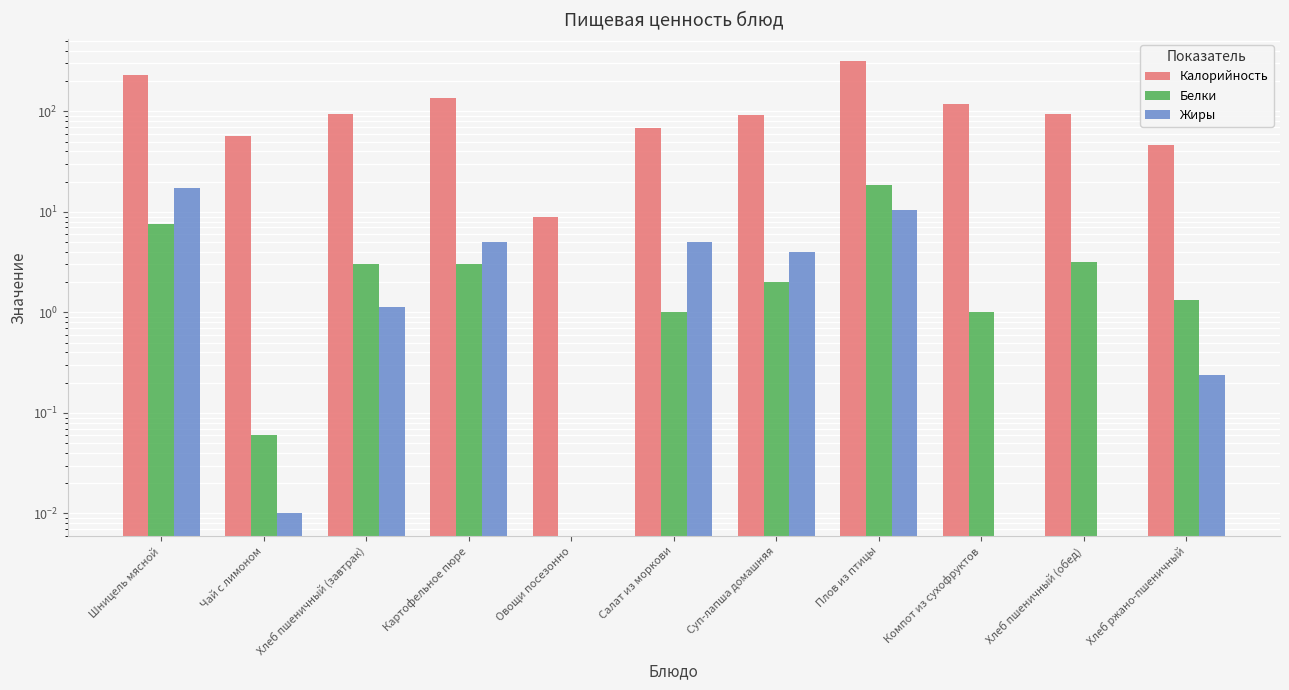

What is the difference between the Белки values at Шницель мясной and Овощи посезонно?

7.7